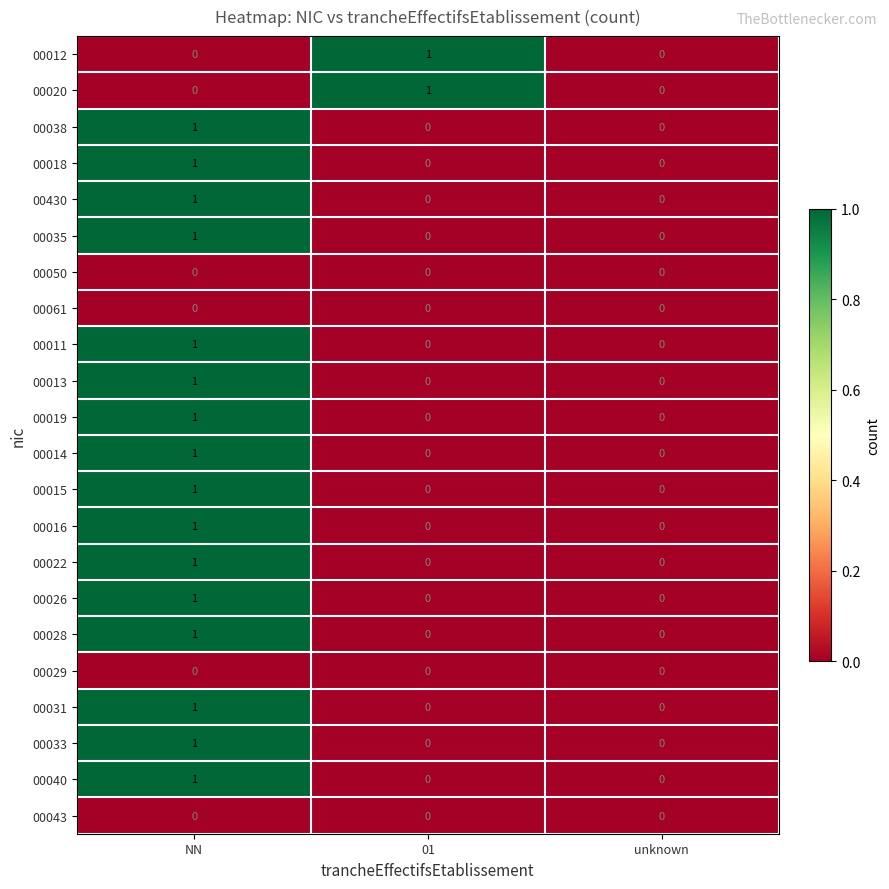

Is it true that 00043 equals 0 at NN?

True